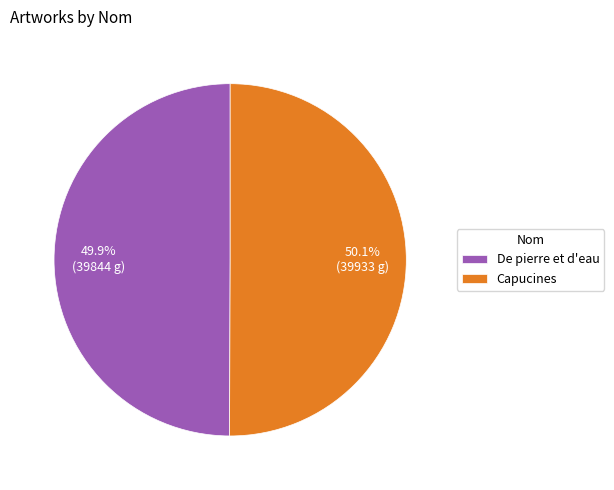

Is it true that De pierre et d'eau is 43% of the pie?

False